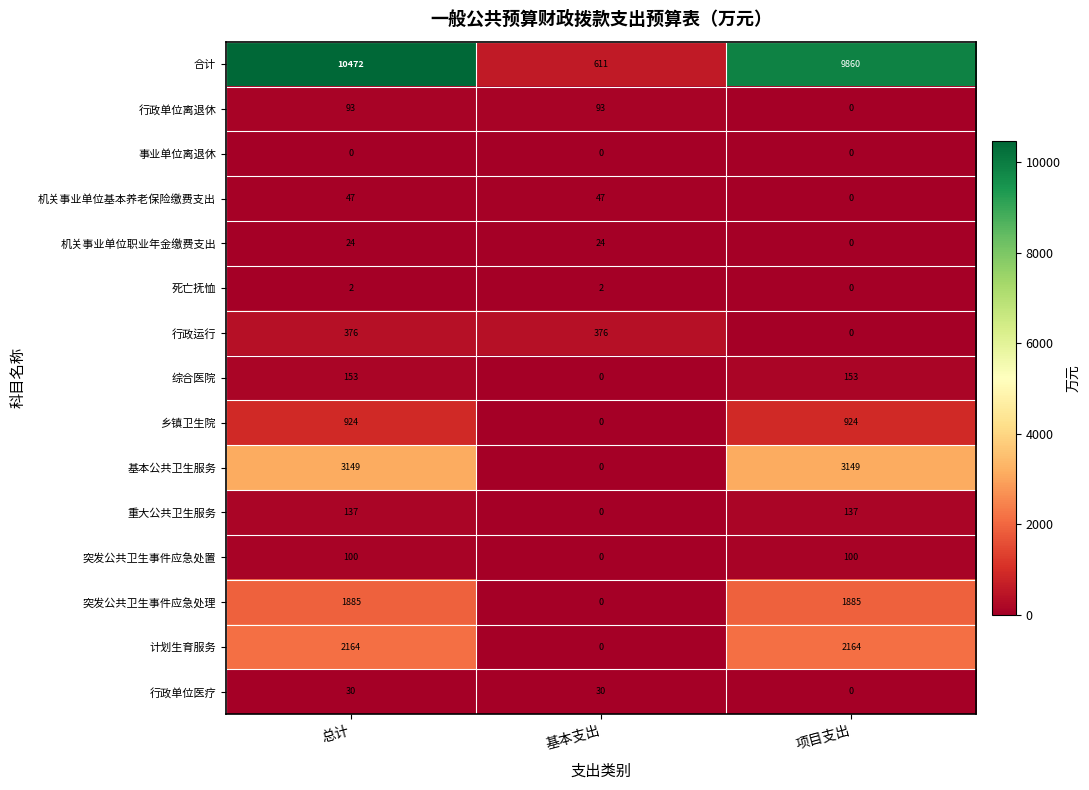

At 总计, list the series in order from largest to smallest.

合计, 基本公共卫生服务, 计划生育服务, 突发公共卫生事件应急处理, 乡镇卫生院, 行政运行, 综合医院, 重大公共卫生服务, 突发公共卫生事件应急处置, 行政单位离退休, 机关事业单位基本养老保险缴费支出, 行政单位医疗, 机关事业单位职业年金缴费支出, 死亡抚恤, 事业单位离退休